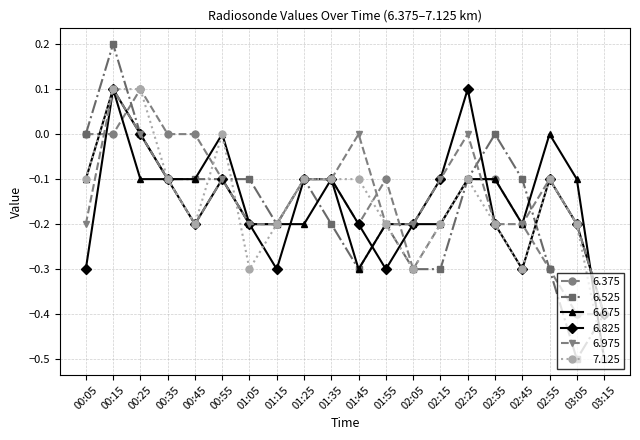

What is the total value across all series at 03:15?

-2.6